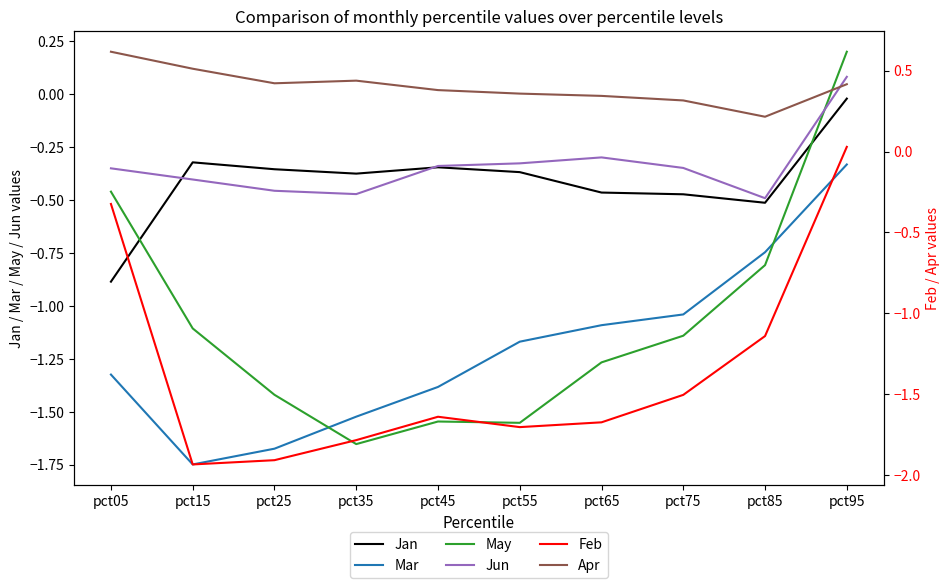

Between pct25 and pct85, which series saw the biggest shift?

Mar